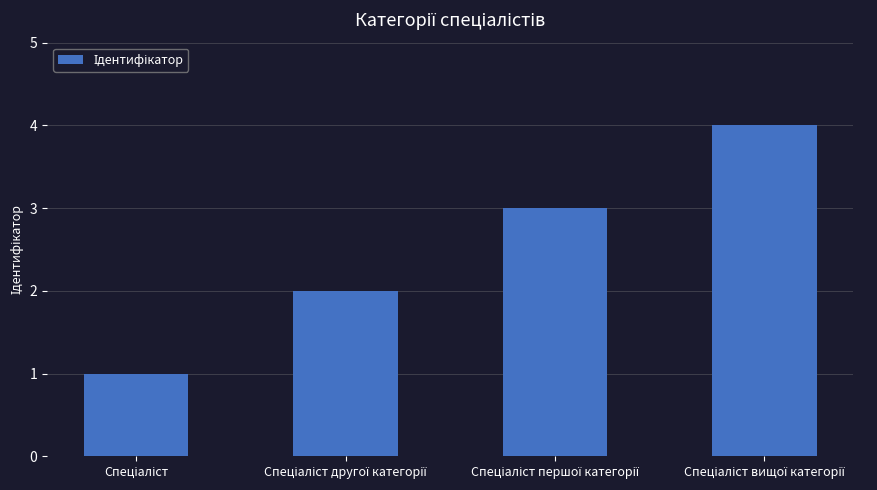

What is the greatest value displayed?

4